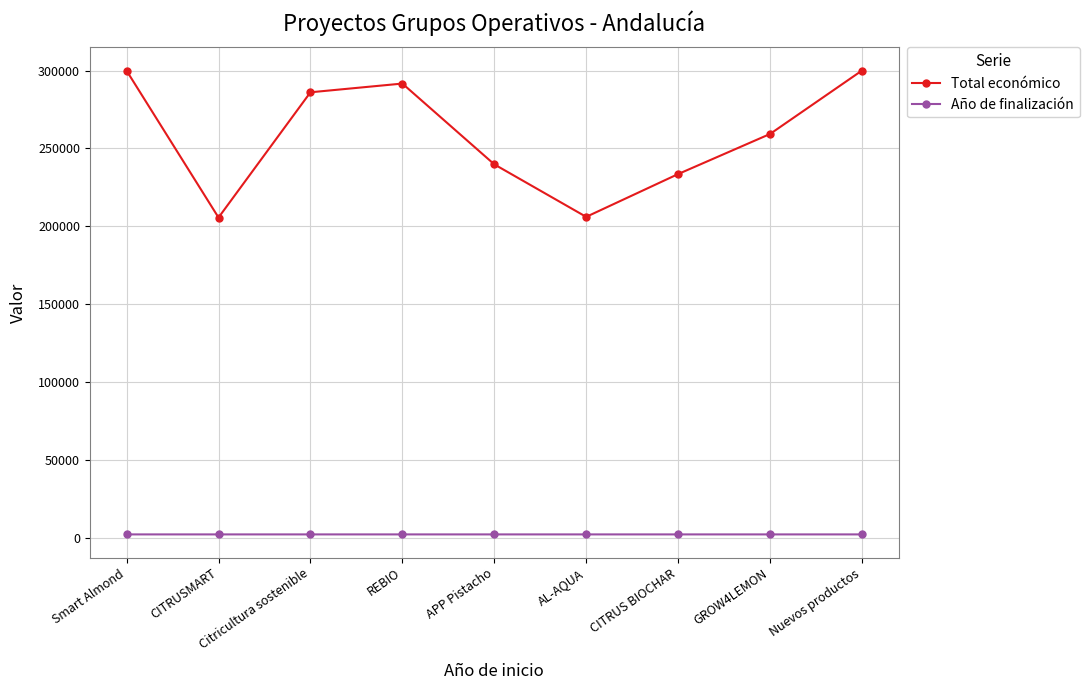

True or false: Año de finalización and Total económico cross at least once.

False